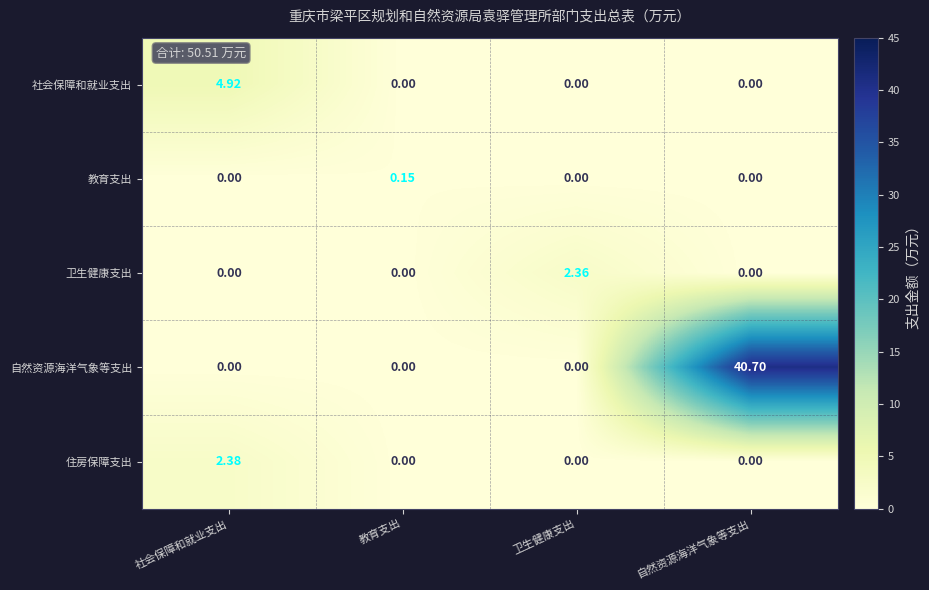

Which series has the largest total across all categories?

自然资源海洋气象等支出